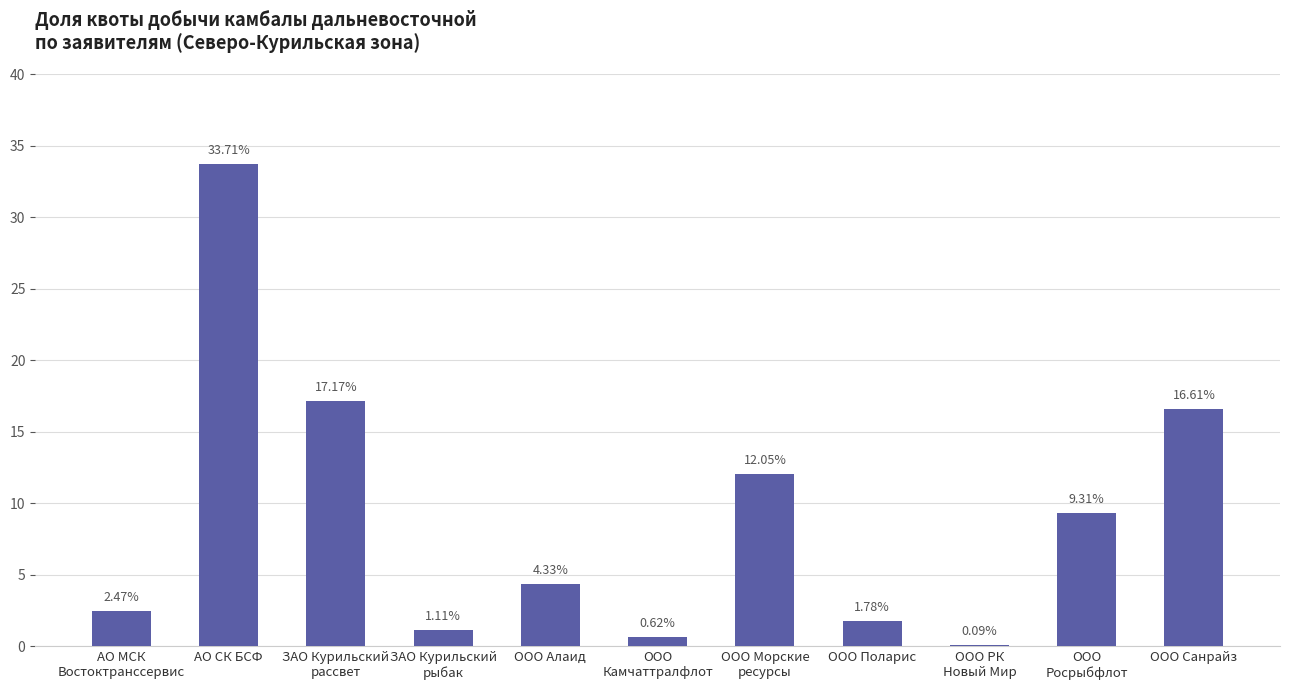

The chart shows a value of 17.2 at АО СК БСФ. True or false?

False